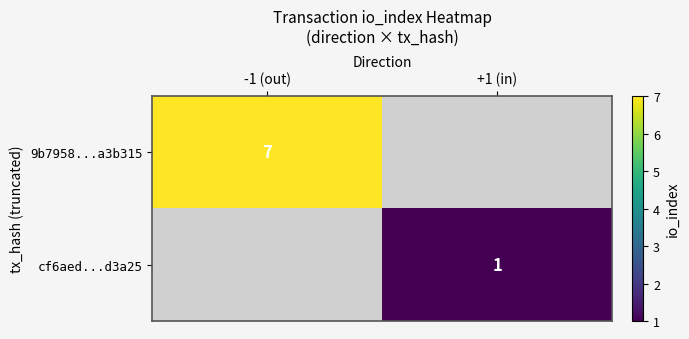

How many distinct data groups are displayed?

2